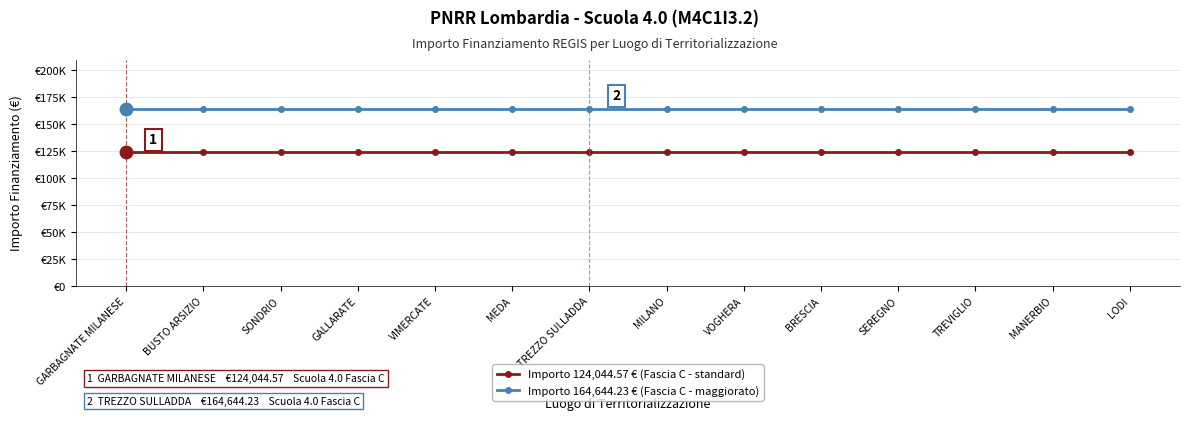

True or false: Importo 164,644.23 € (Fascia C - maggiorato) and Importo 124,044.57 € (Fascia C - standard) cross at least once.

False